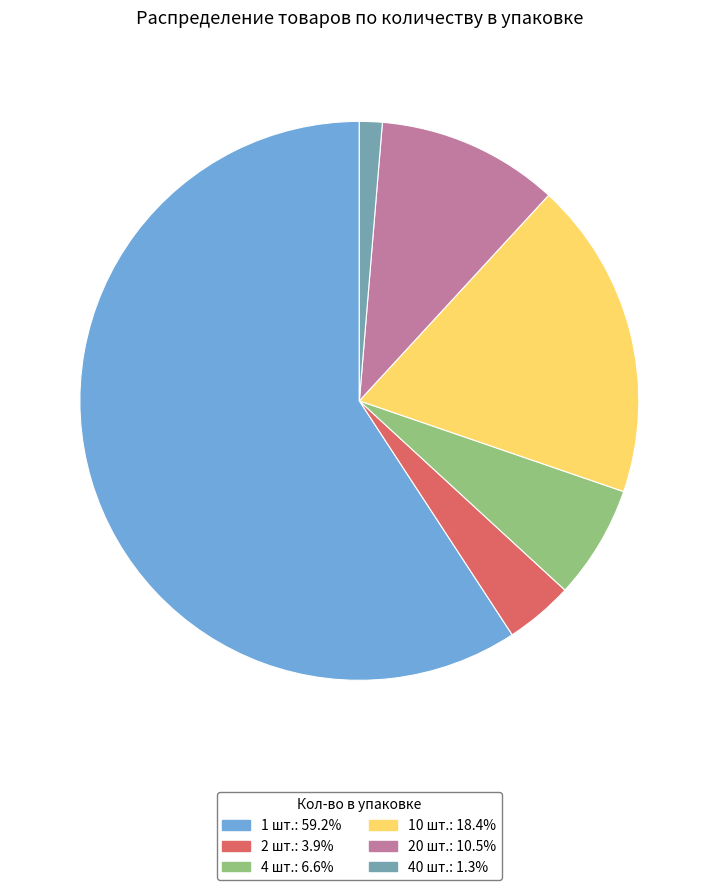

How many segments does this pie chart have?

6